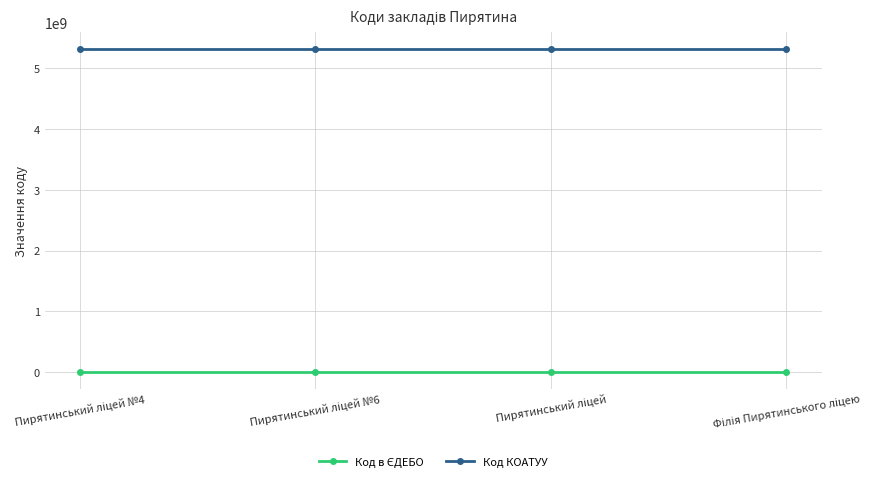

What is the sum of all Код КОАТУУ values?

21295240400